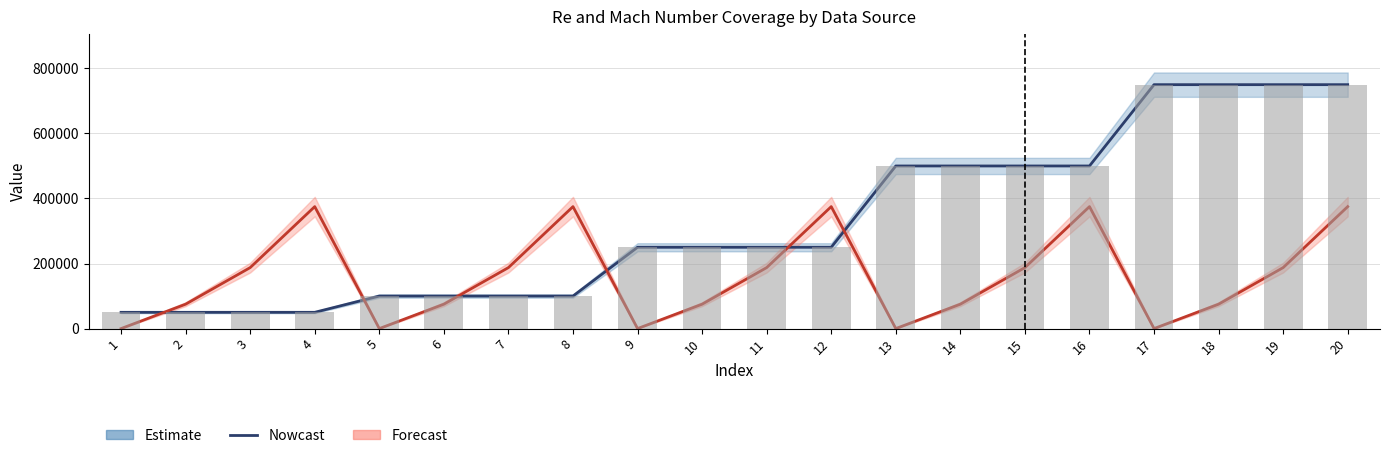

What is the value of the Re (Estimate) bar at the 9th from the left?

250000